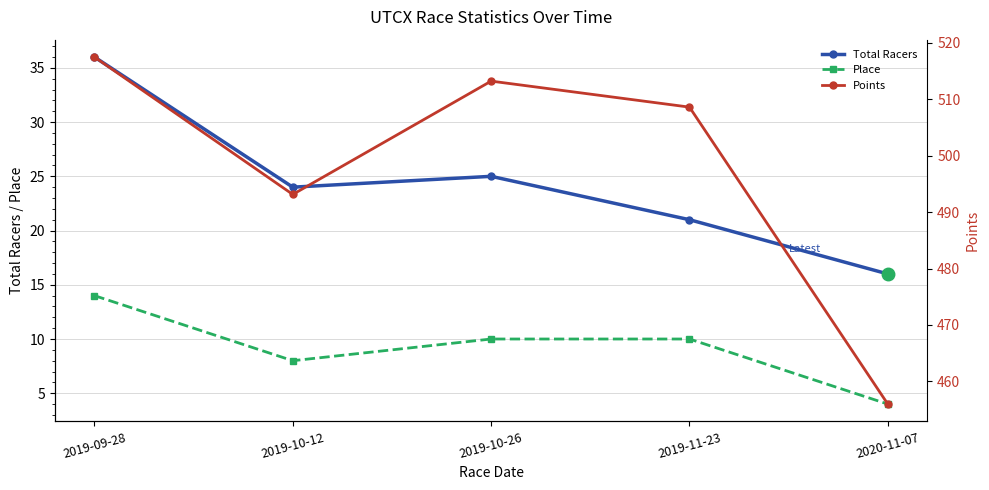

True or false: Place and Points intersect in this chart.

False